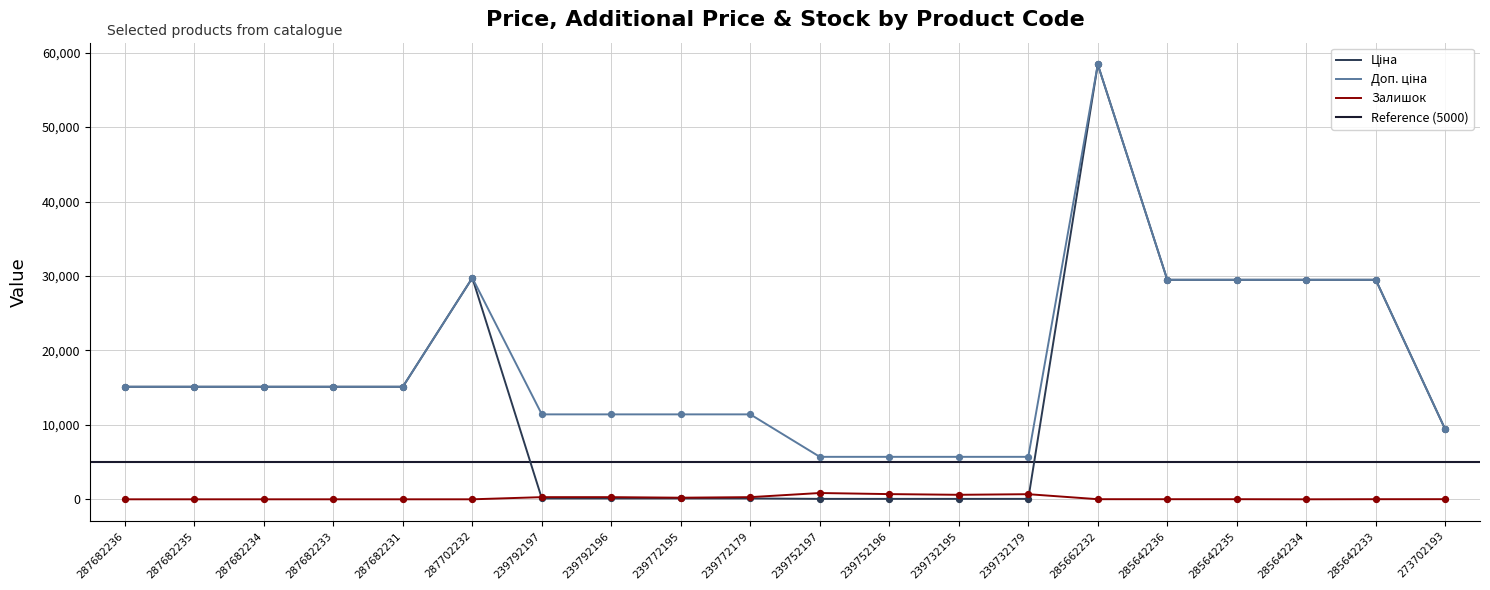

Is the value of Залишок at 287682236 greater than the value of Доп. ціна at 287682235?

No